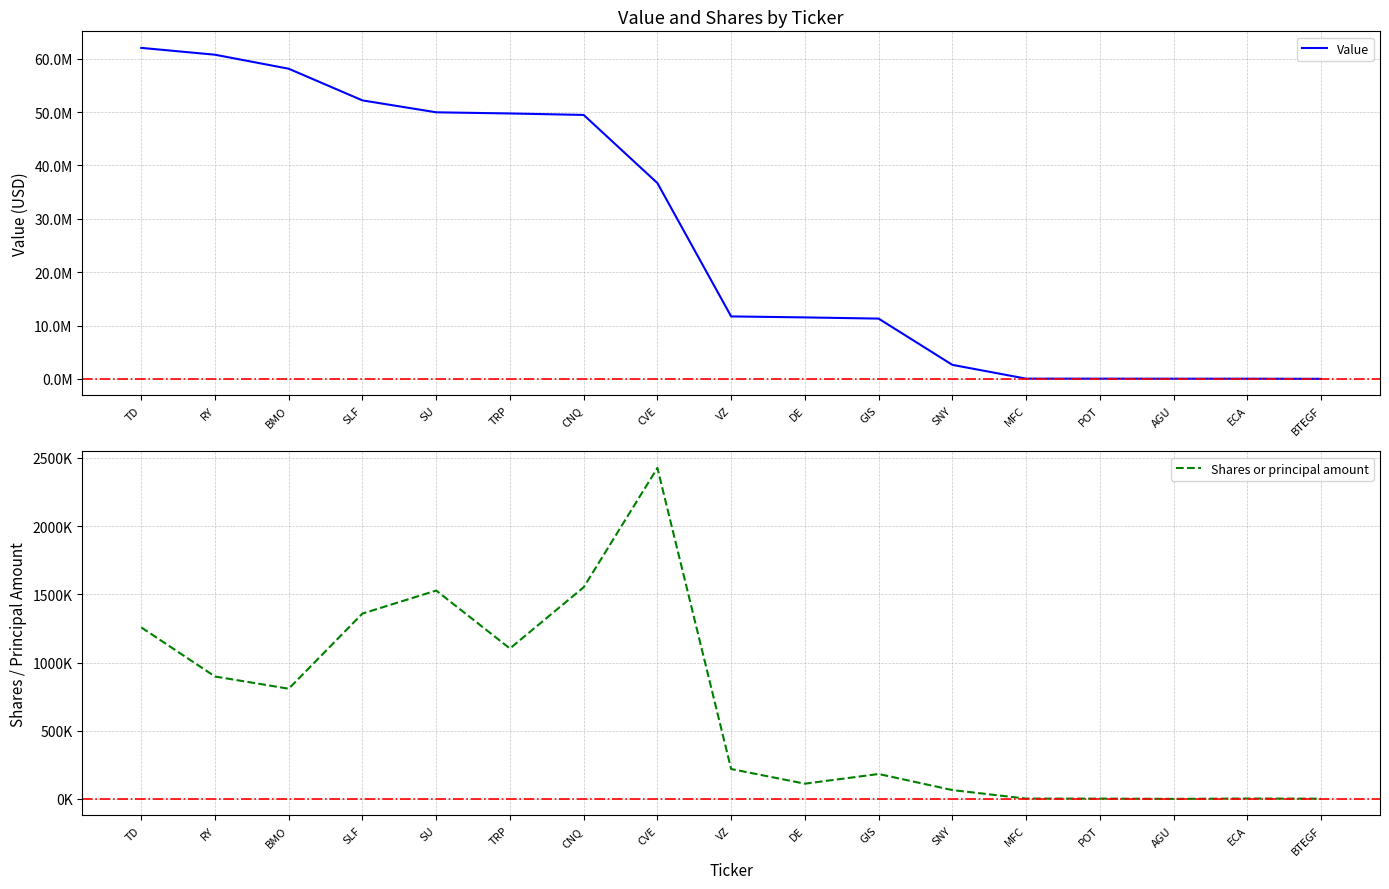

What is the sum of the Value values at CVE and TRP?

86430000